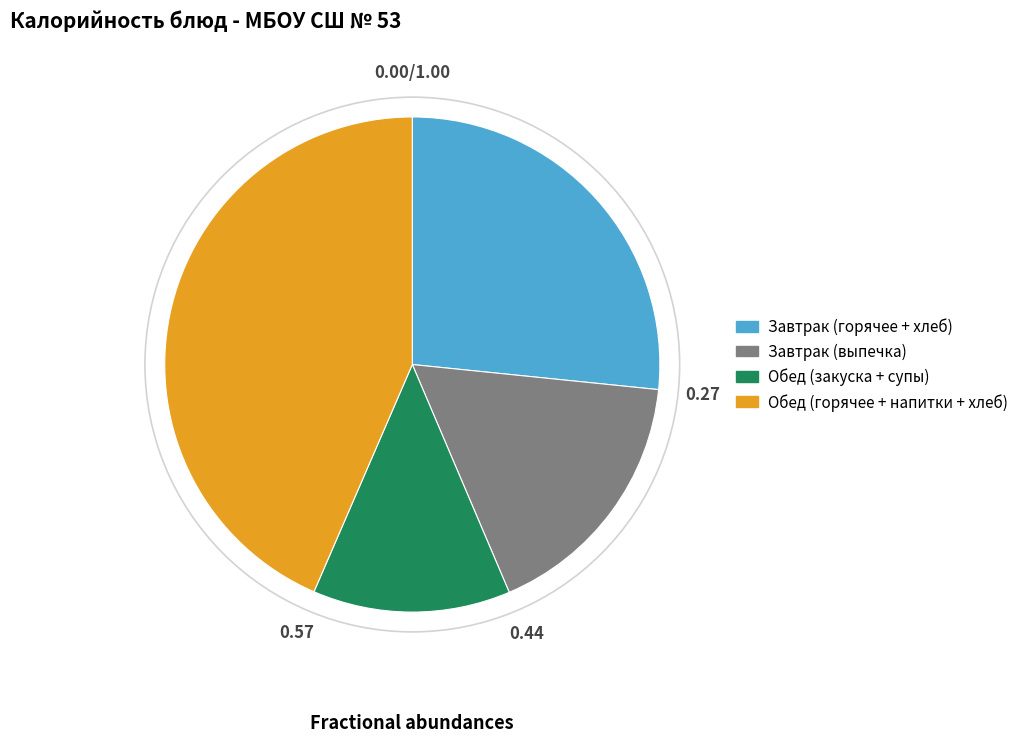

Does any single category account for the majority?

No